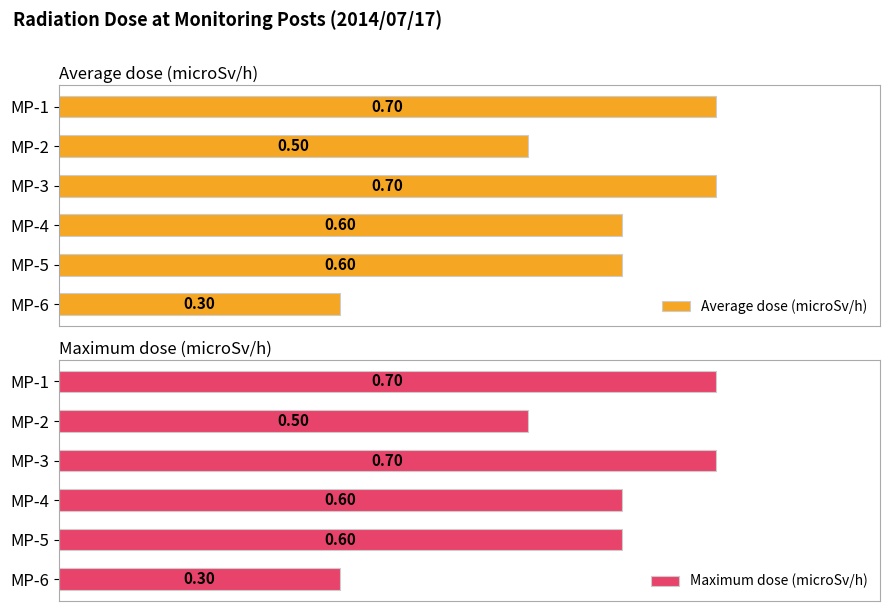

Rank the series at MP-6 from highest to lowest value.

Average dose (microSv/h), Maximum dose (microSv/h)